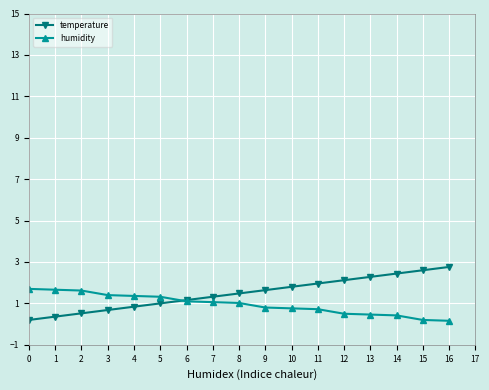

Which series has the largest range (max minus min)?

temperature